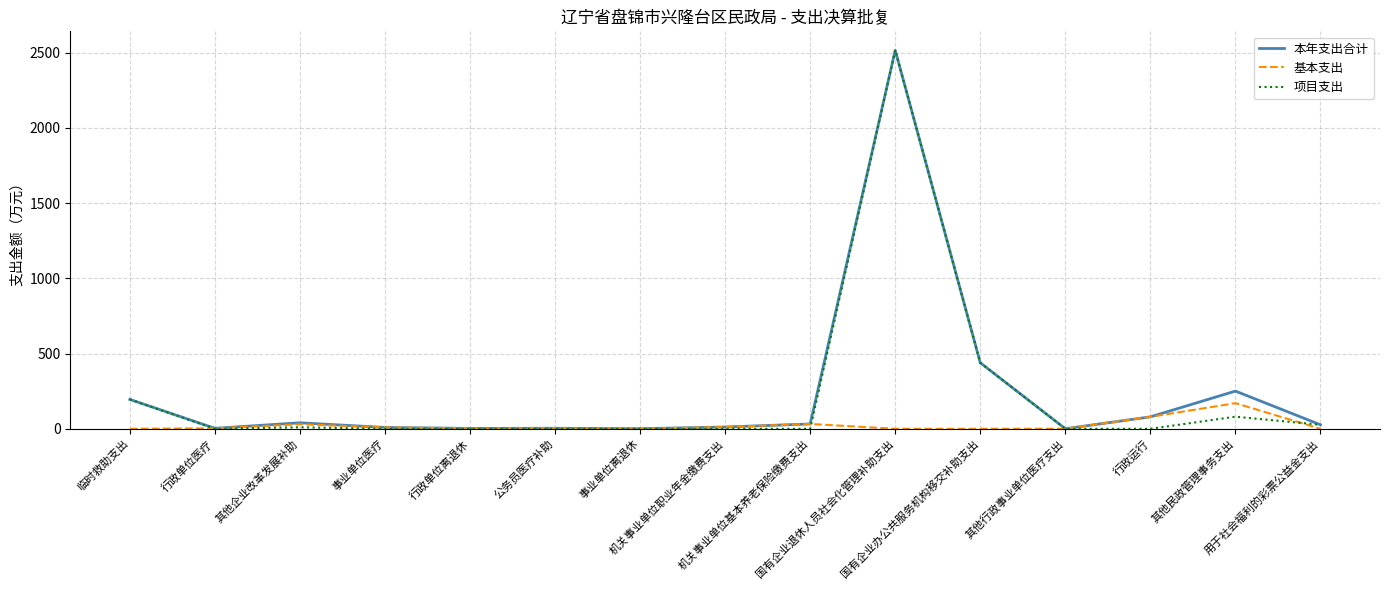

What is the greatest value displayed?

2515.8